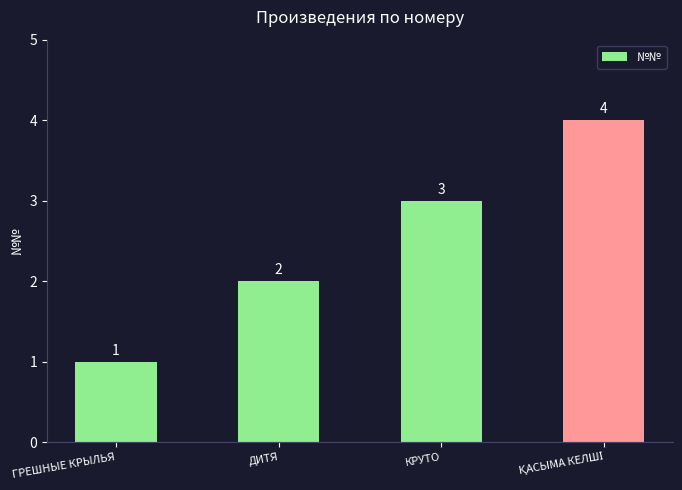

At which label is the value closest to 2?

ДИТЯ